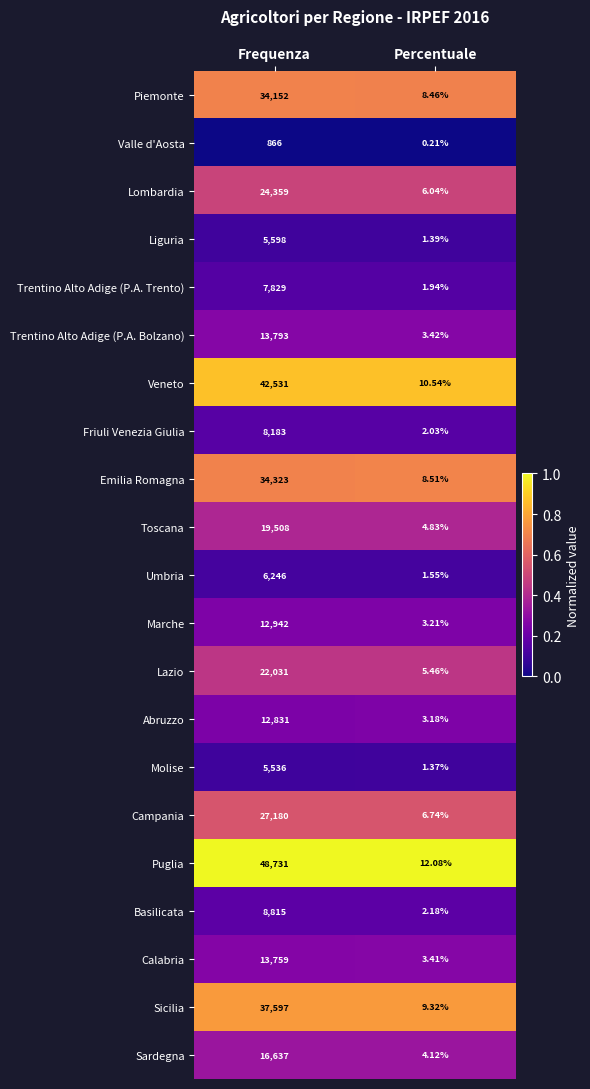

Rank the series by their maximum value, from lowest to highest.

Valle d'Aosta, Molise, Liguria, Umbria, Trentino Alto Adige (P.A. Trento), Friuli Venezia Giulia, Basilicata, Abruzzo, Marche, Calabria, Trentino Alto Adige (P.A. Bolzano), Sardegna, Toscana, Lazio, Lombardia, Campania, Piemonte, Emilia Romagna, Sicilia, Veneto, Puglia